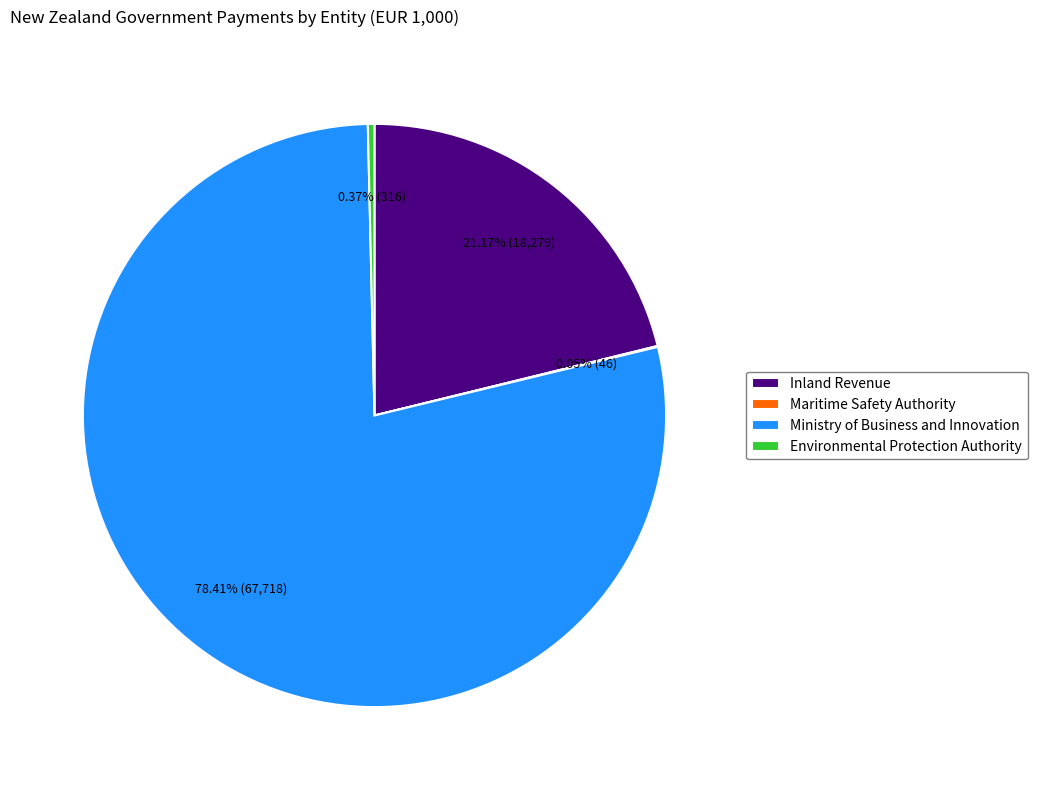

Between Ministry of Business and Innovation and Environmental Protection Authority, which is larger?

Ministry of Business and Innovation